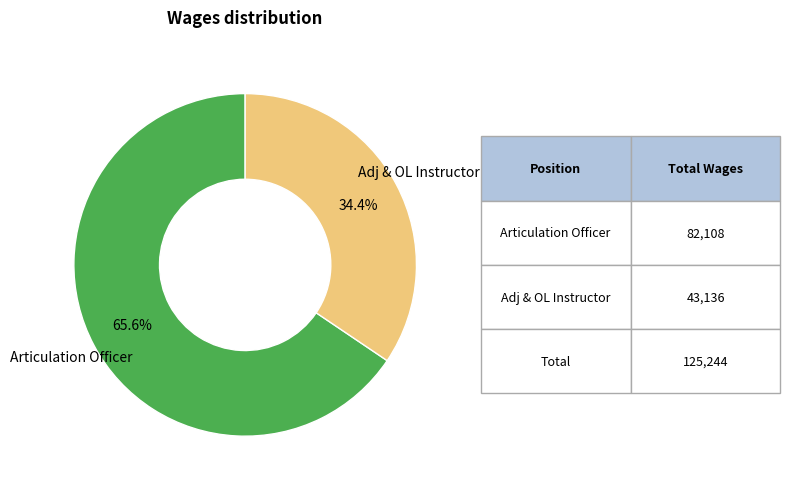

How many slices are in this pie chart?

2